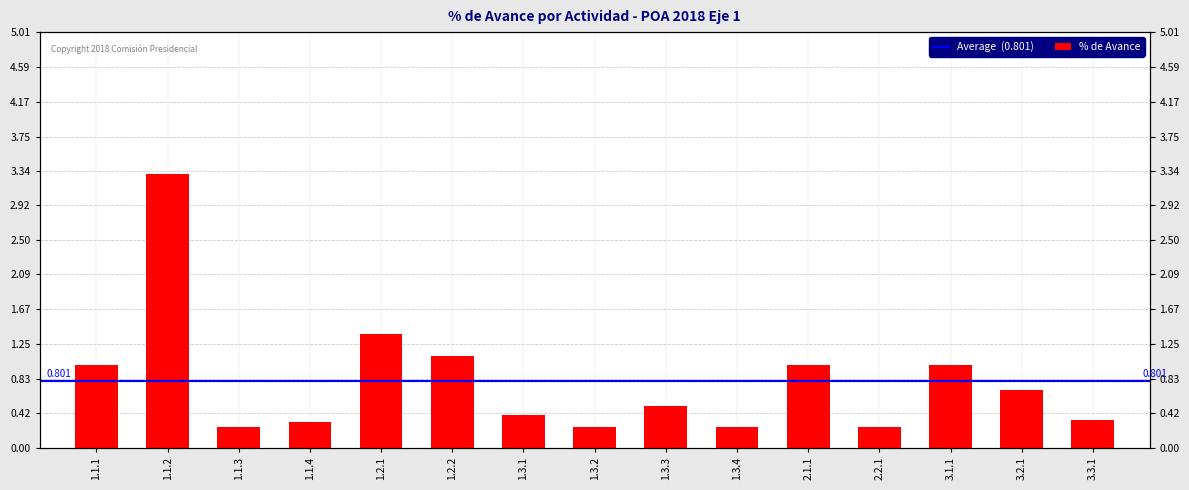

What is the difference between the maximum and minimum values?

3.0